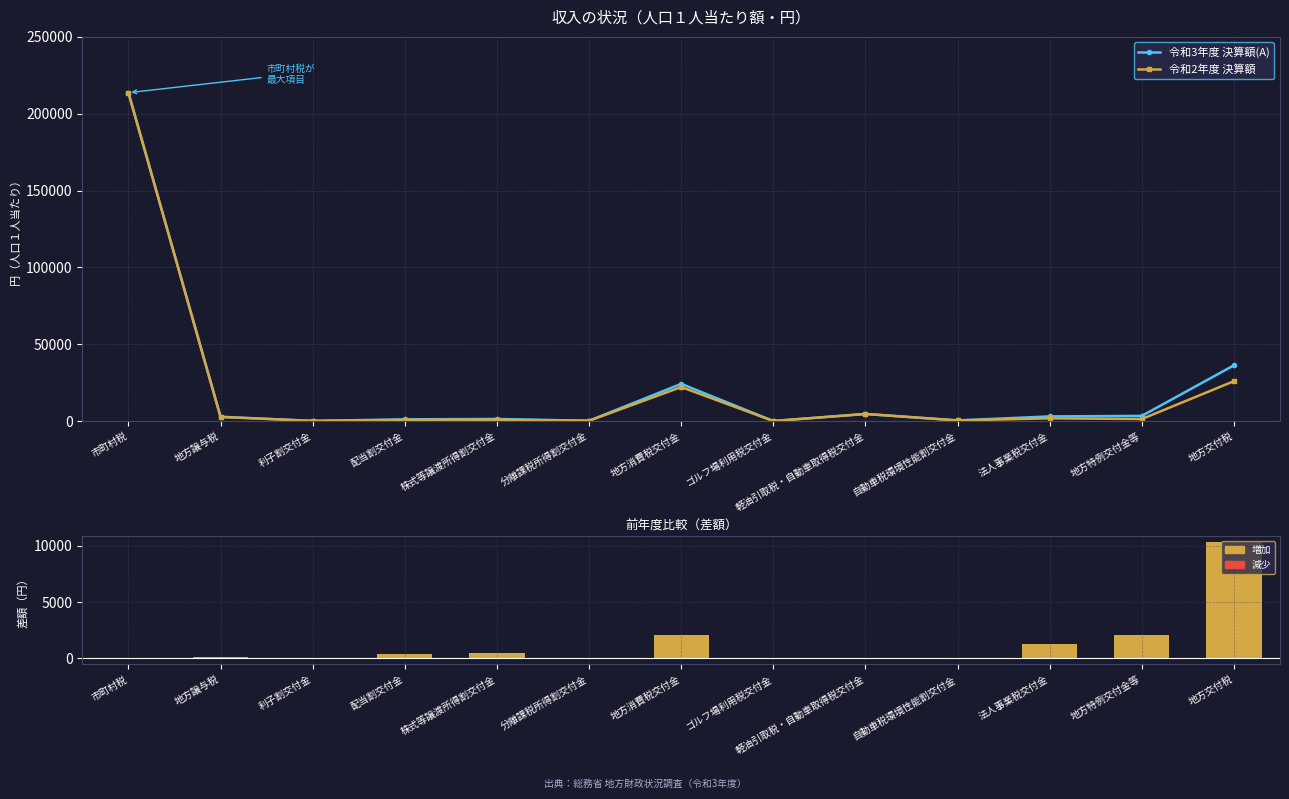

At which label does 令和2年度 決算額 first exceed 1347?

市町村税